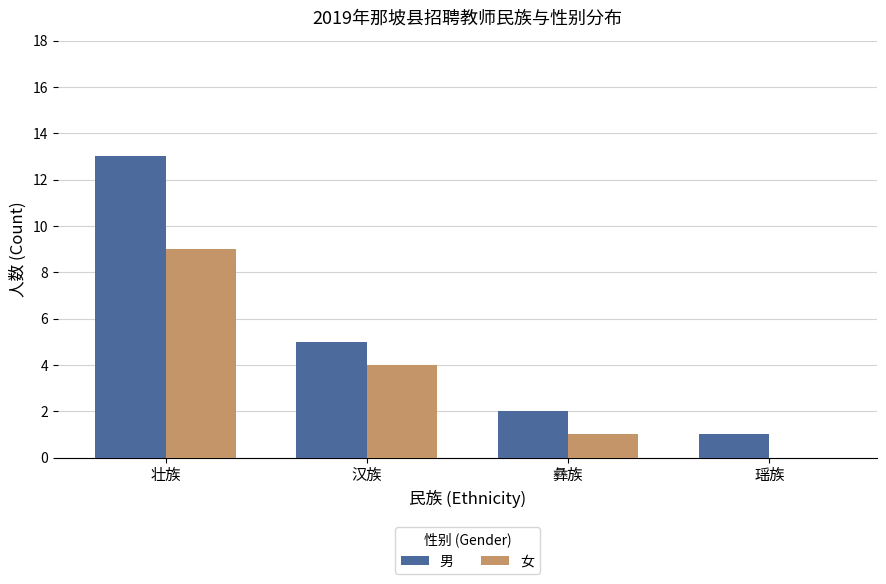

Which series has the largest total across all categories?

男